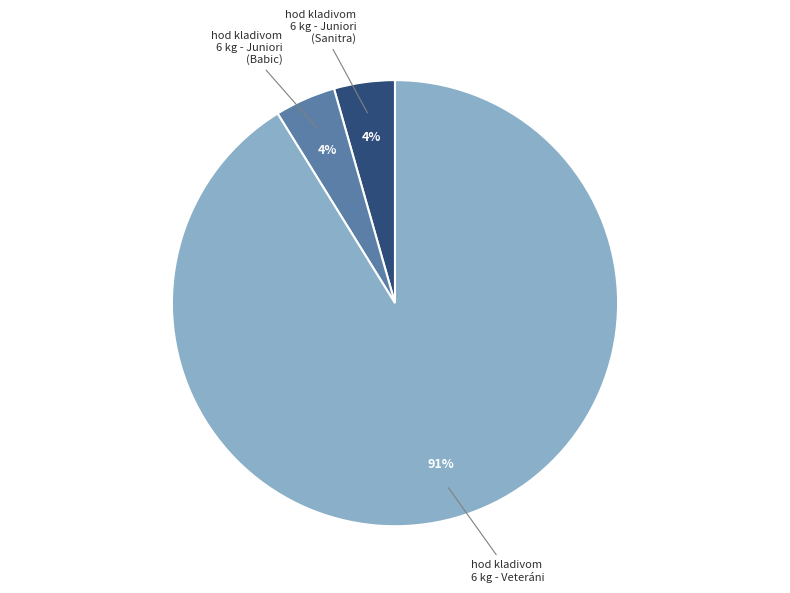

Is there any slice that represents more than half of the pie?

Yes